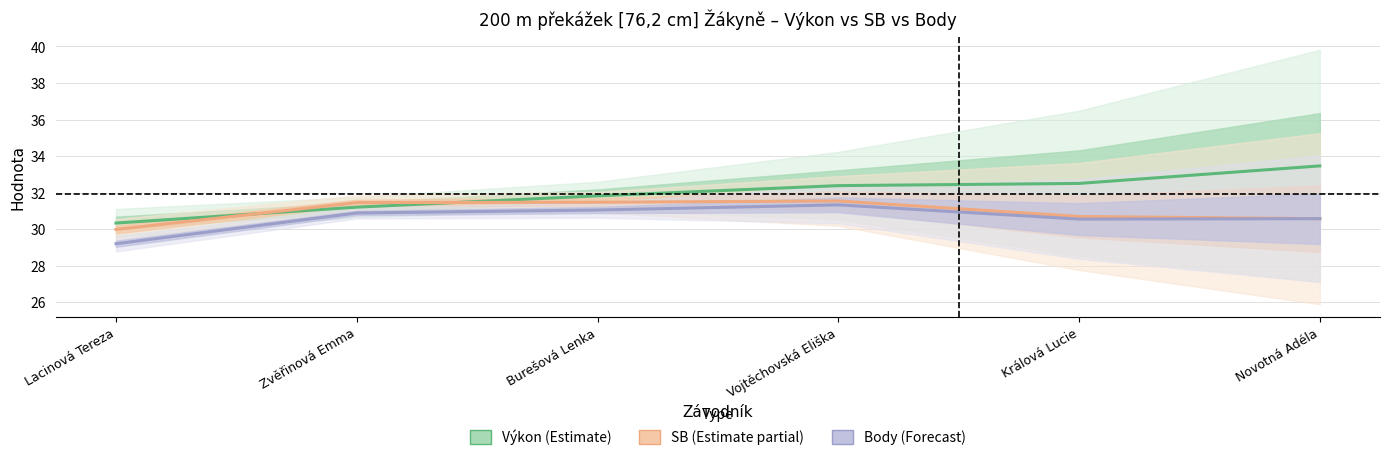

What is the average value of the Výkon (Estimate) series?

31.9